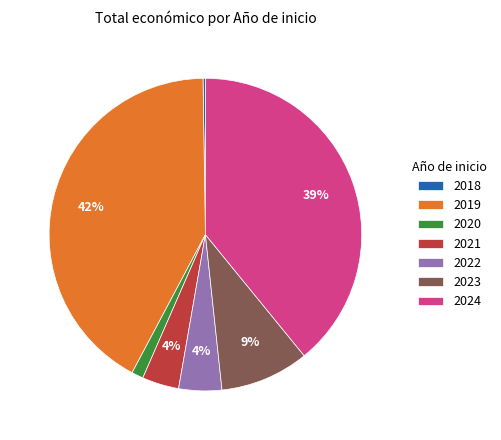

Which has a higher value, 2019 or 2020?

2019